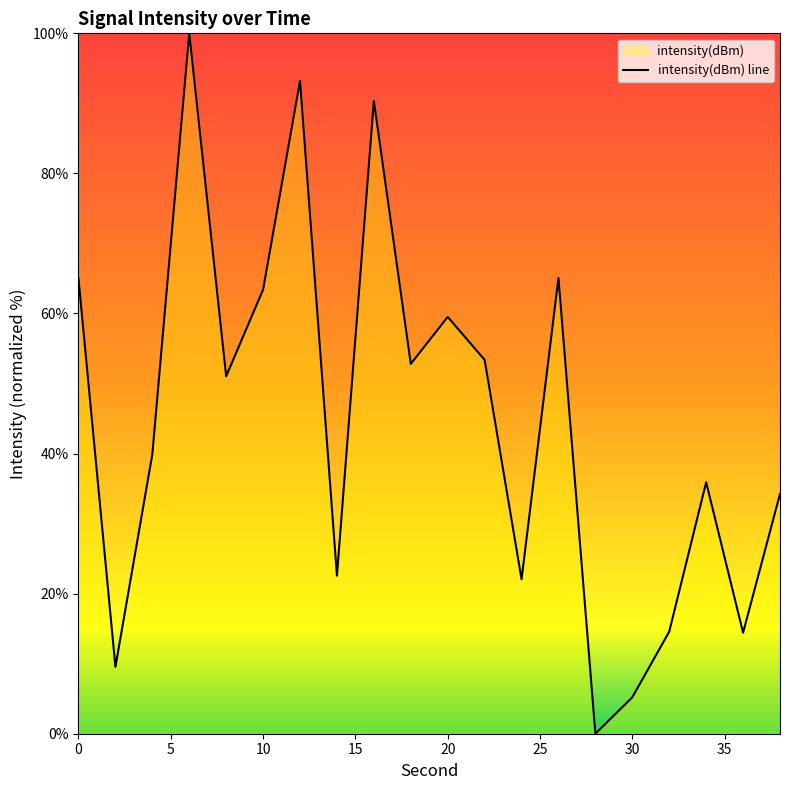

Does the chart have visible grid lines?

No